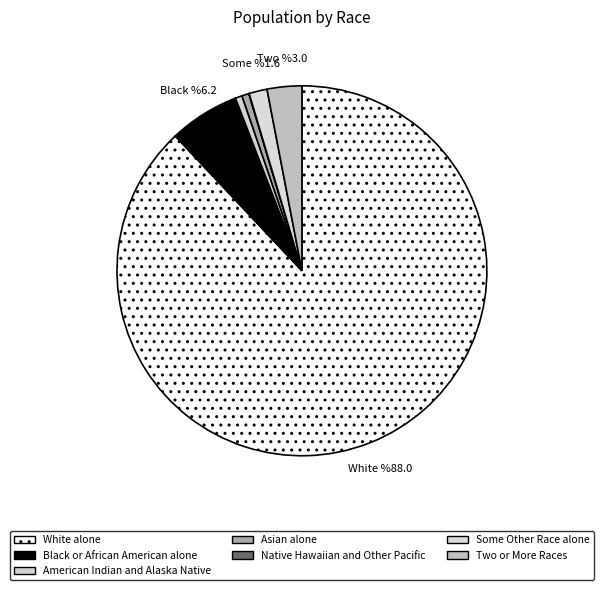

To the nearest percent, what is the difference between the Black or African American alone and Two or More Races slice percentages?

3%